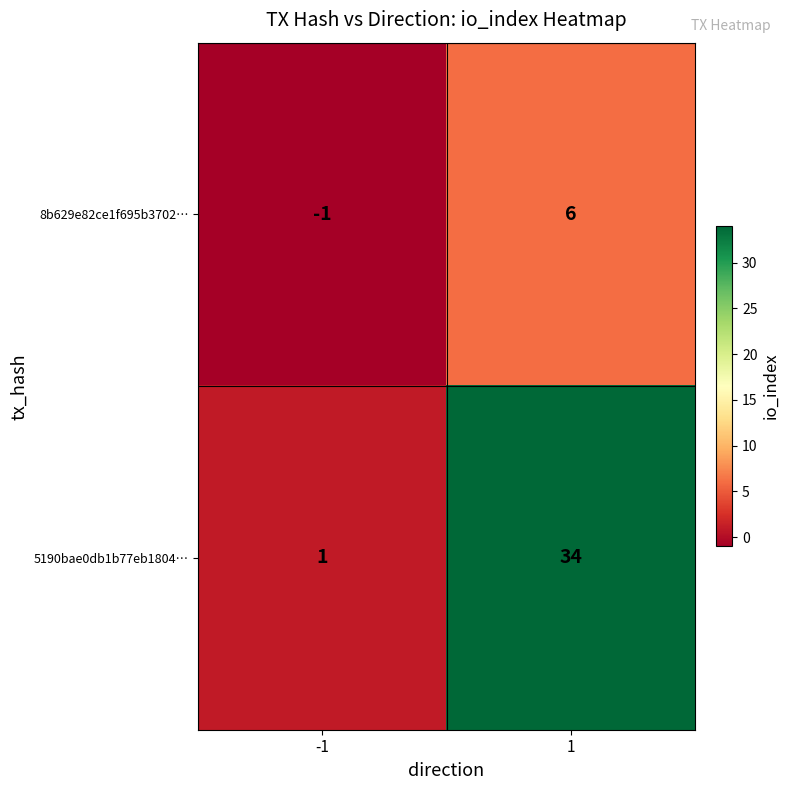

Which series has the largest total across all categories?

5190bae0db1b77eb1804…